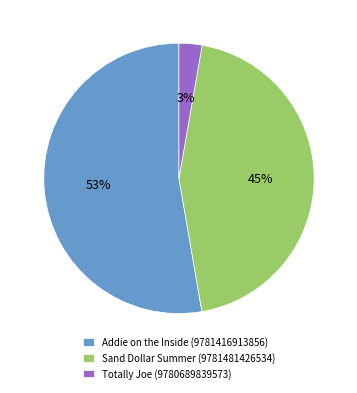

To the nearest percent, what is the average slice percentage?

33%